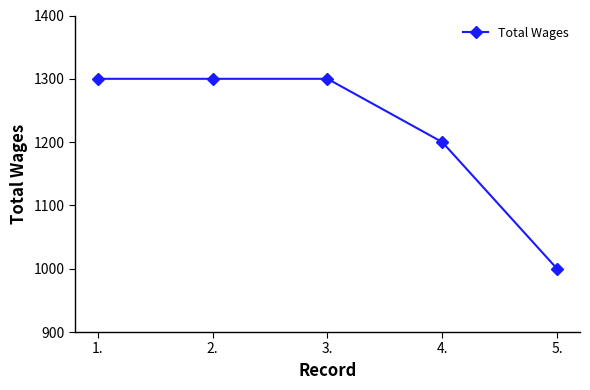

Reading left to right, extract all data points from this chart.

1.=1300	2.=1300	3.=1300	4.=1200	5.=1000